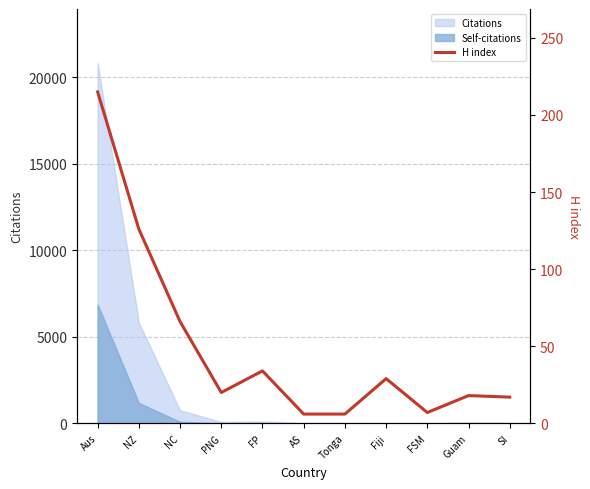

What is the smallest value displayed?

6